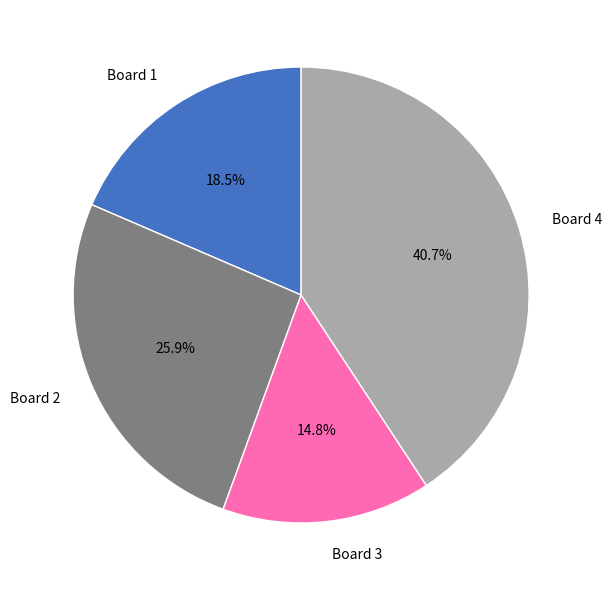

Rank the categories by value from highest to lowest.

Board 4, Board 2, Board 1, Board 3